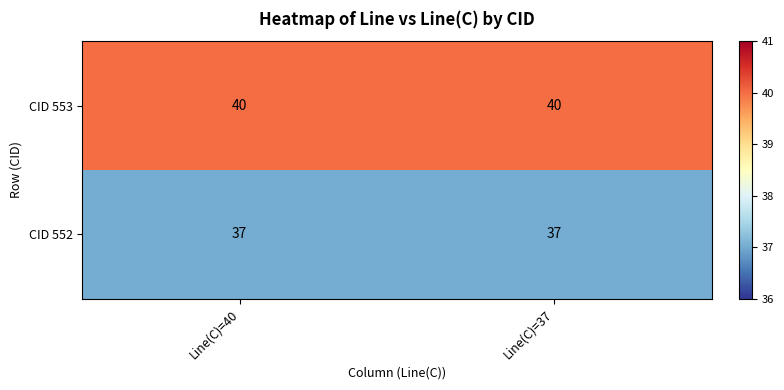

What is the total value across all series at Line(C)=37?

77